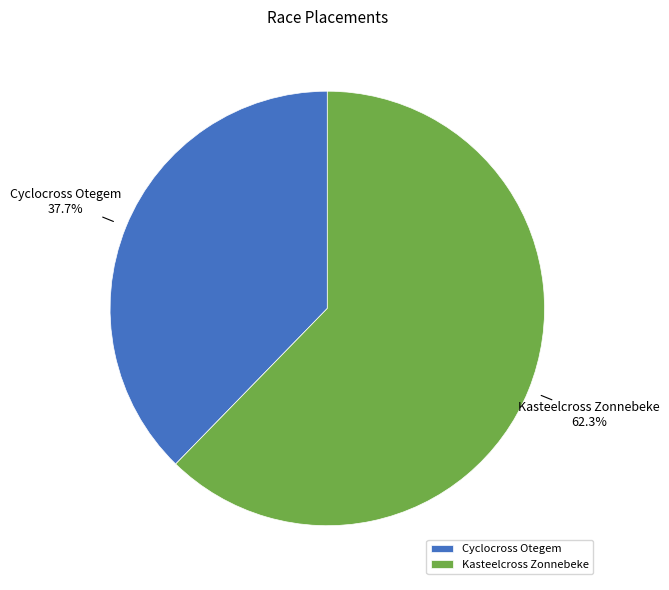

Approximately how many times larger is the value at Kasteelcross Zonnebeke compared to Cyclocross Otegem?

1.7